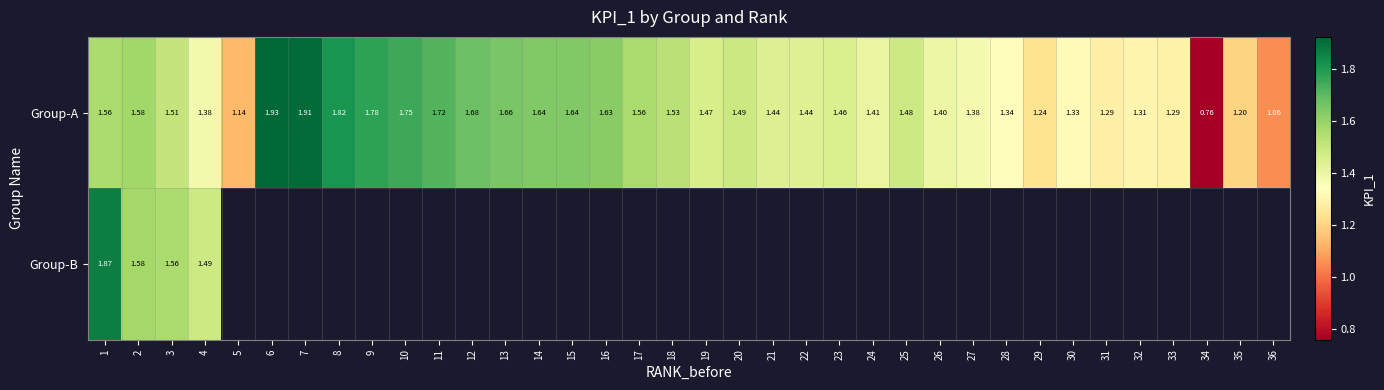

How many data points in Group-A are less than 1?

1